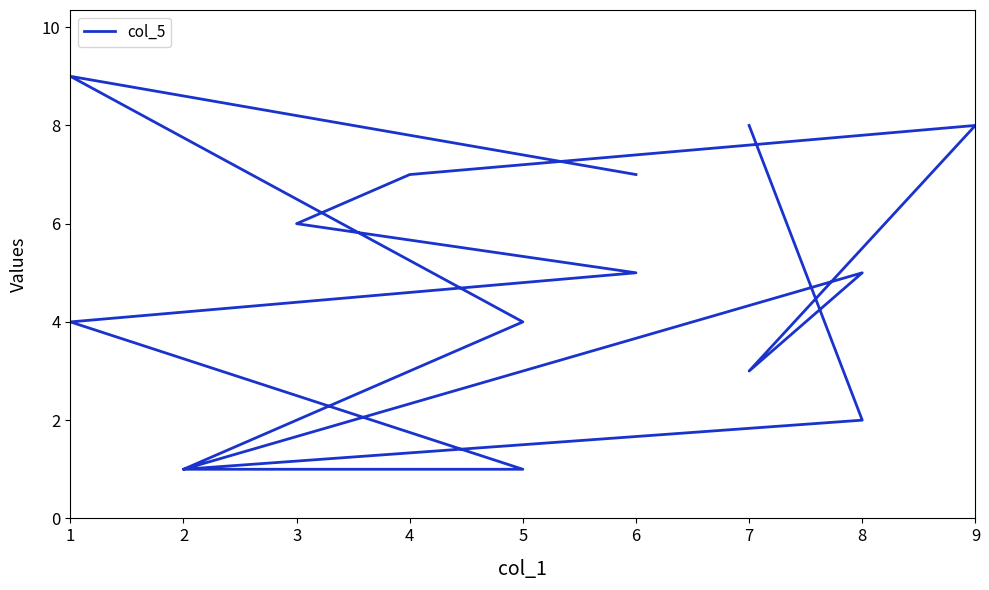

What is the sum of all values?

71